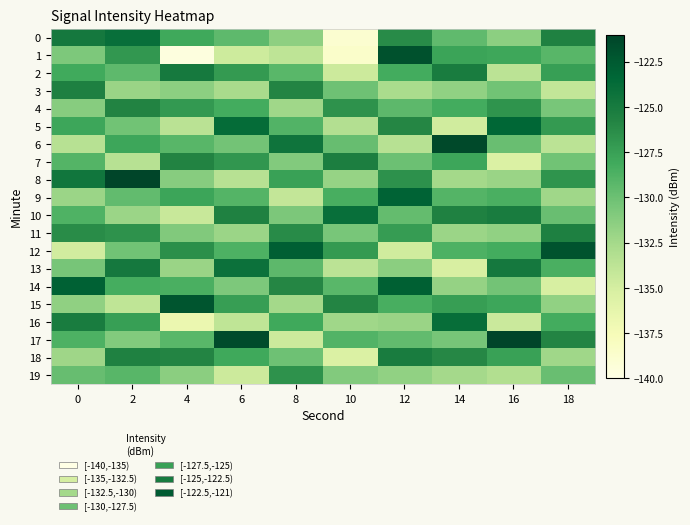

Which series changed the most between 6 and 12?

1